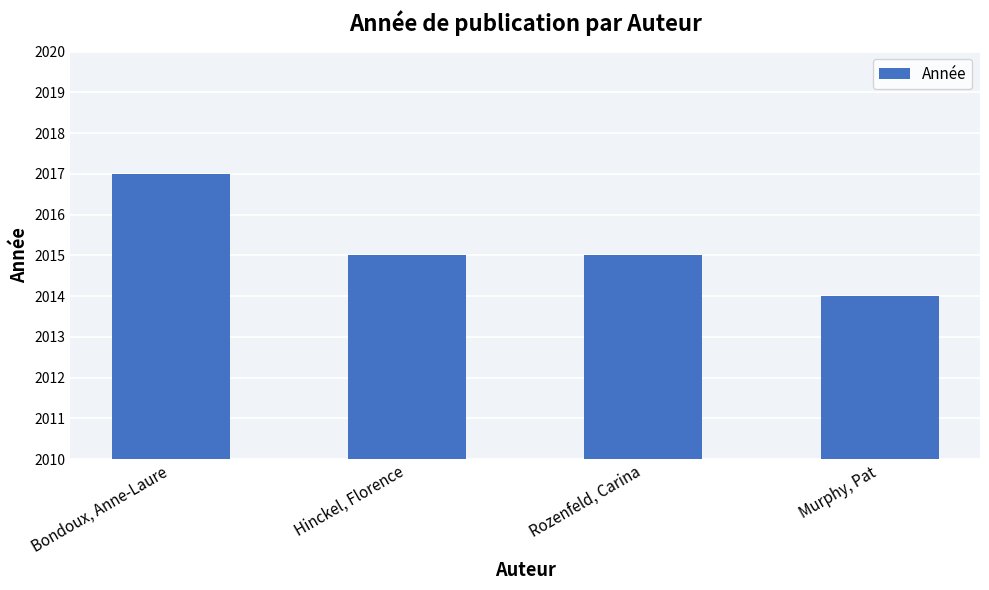

What is the label of the 2nd bar from the right?

Rozenfeld, Carina